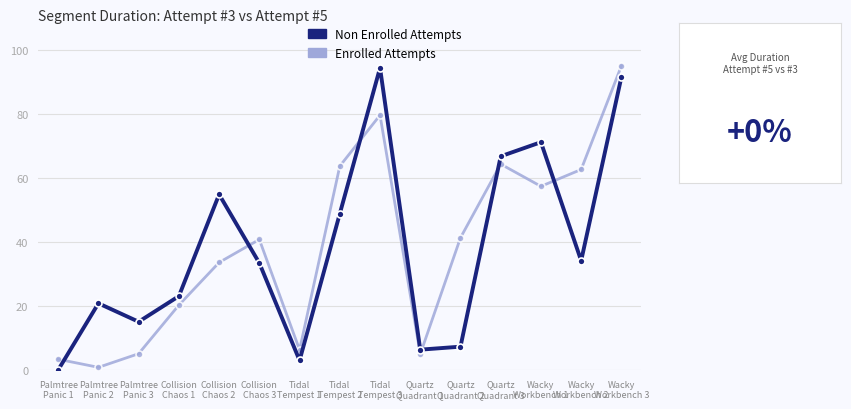

What is the maximum value shown in the chart?

95.0